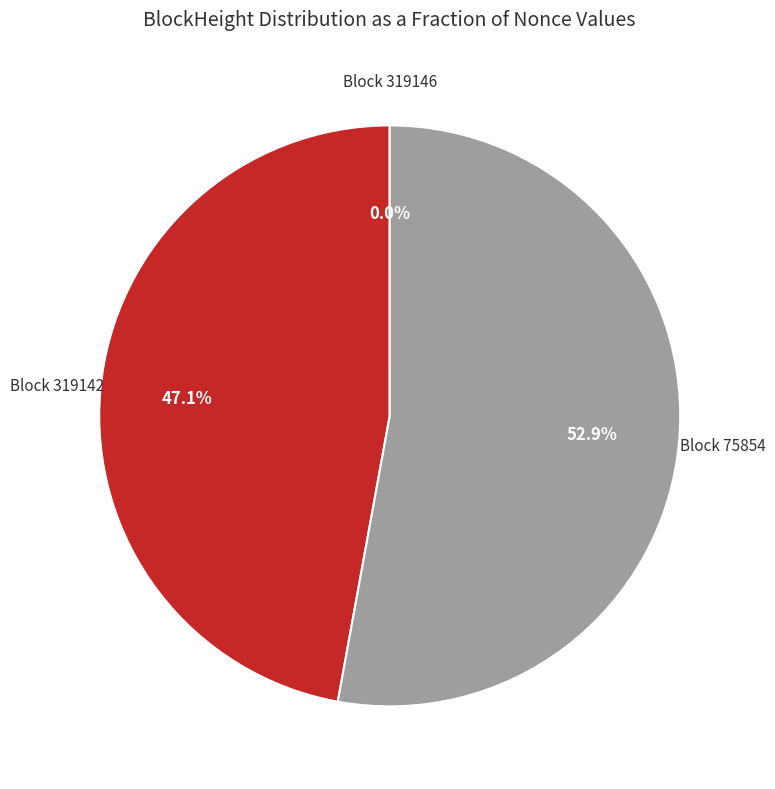

Is there any slice that represents more than half of the pie?

Yes